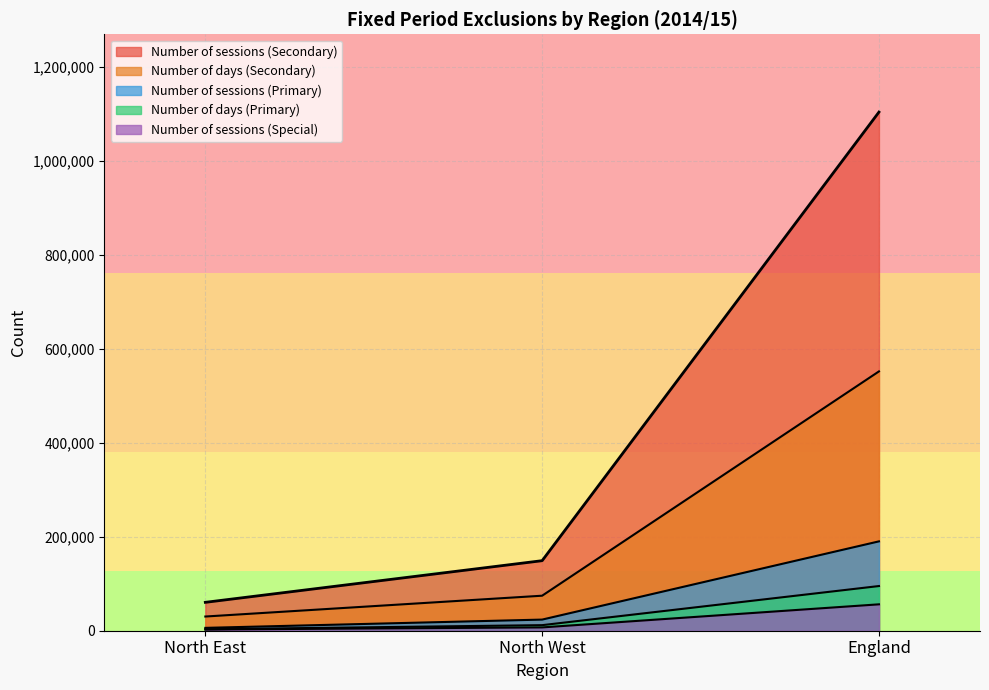

Does the chart display data point markers on the line(s)?

No